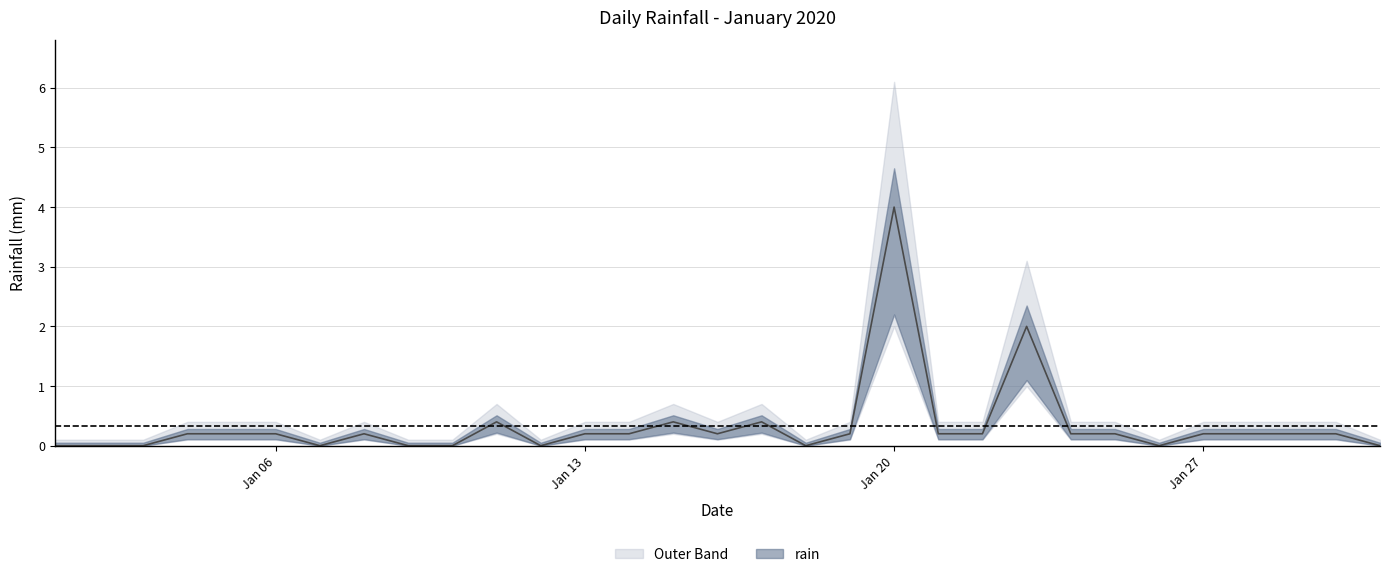

Where is the first local maximum?

2020-01-08